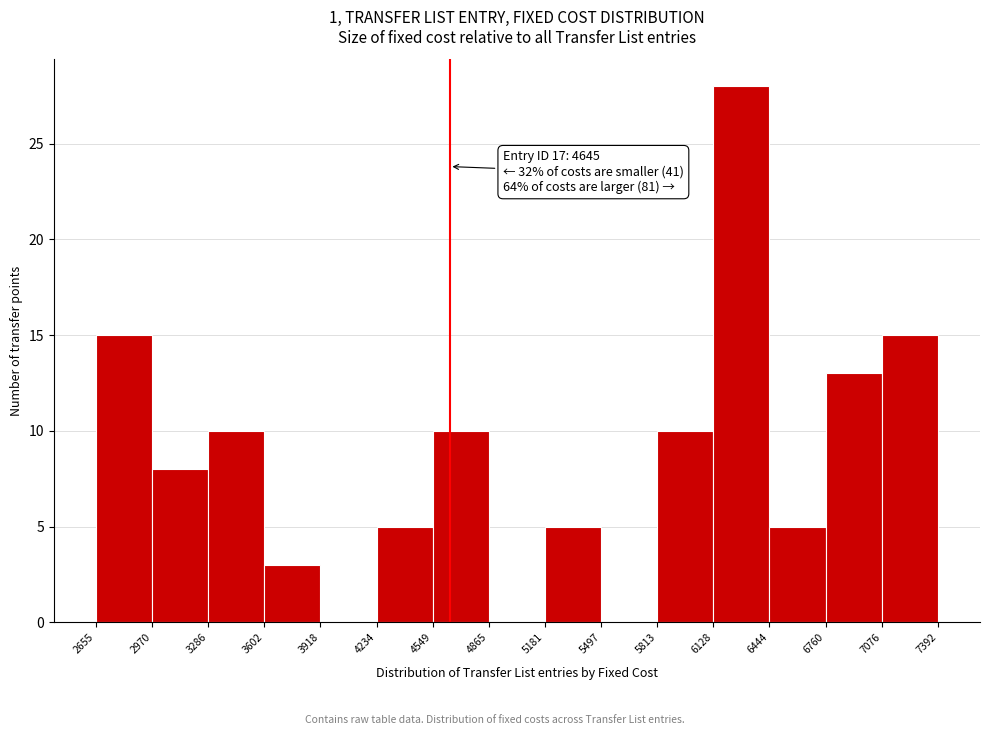

Over which range of the x-axis is the bar tallest?

6128 to 6444